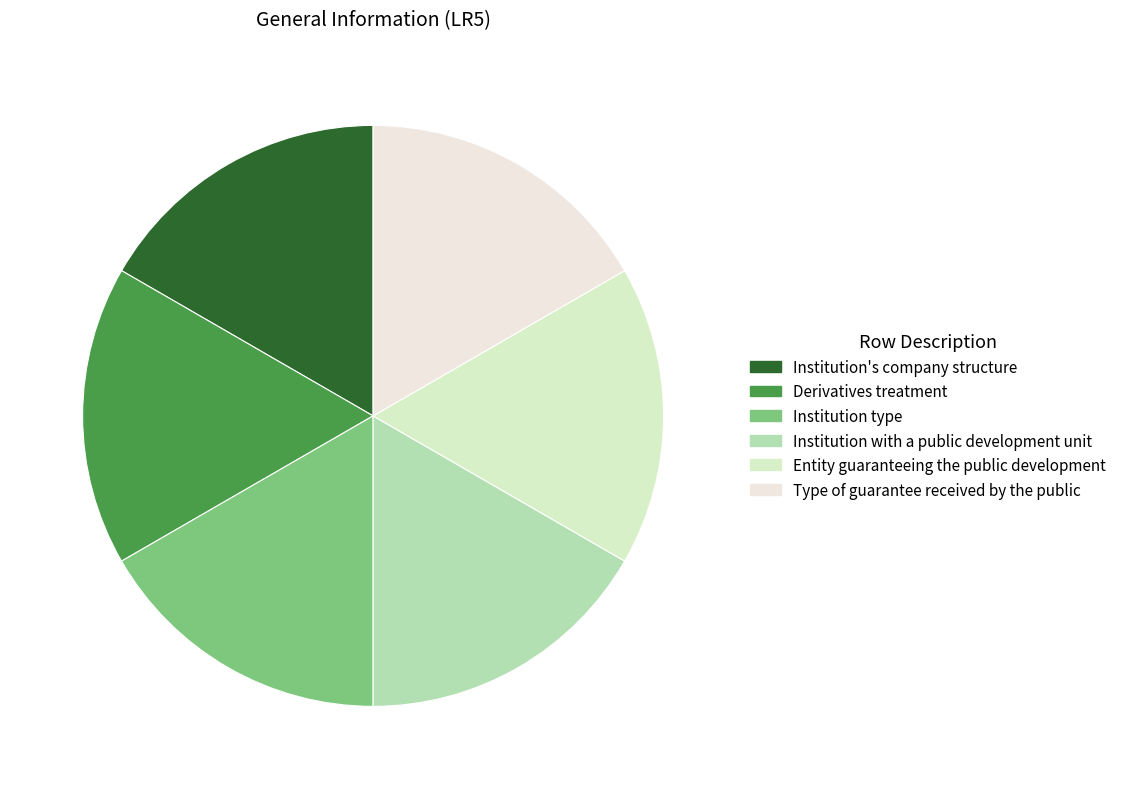

How many slices are in this pie chart?

6